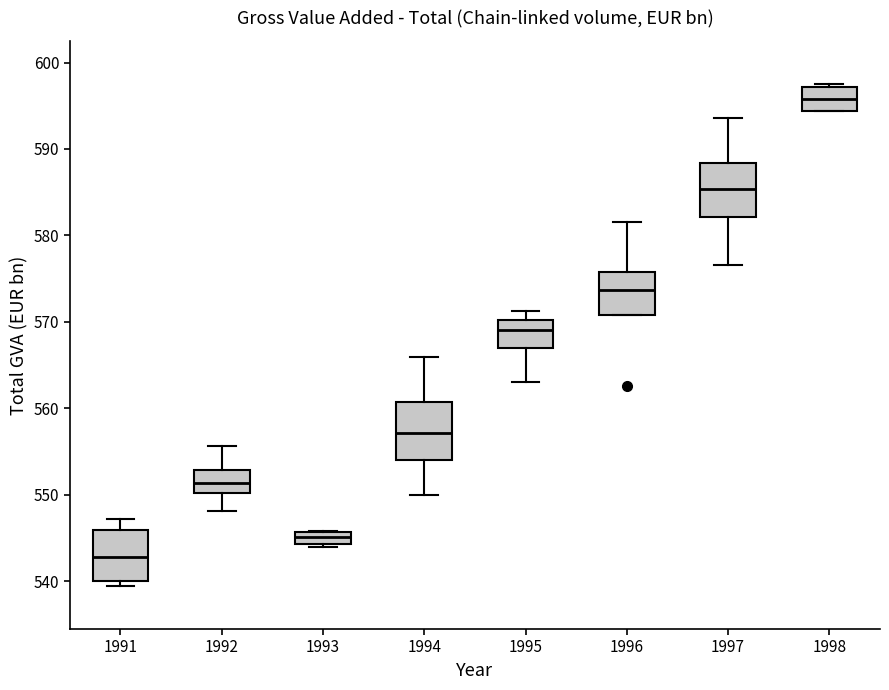

Which box has the lowest median line?

1991